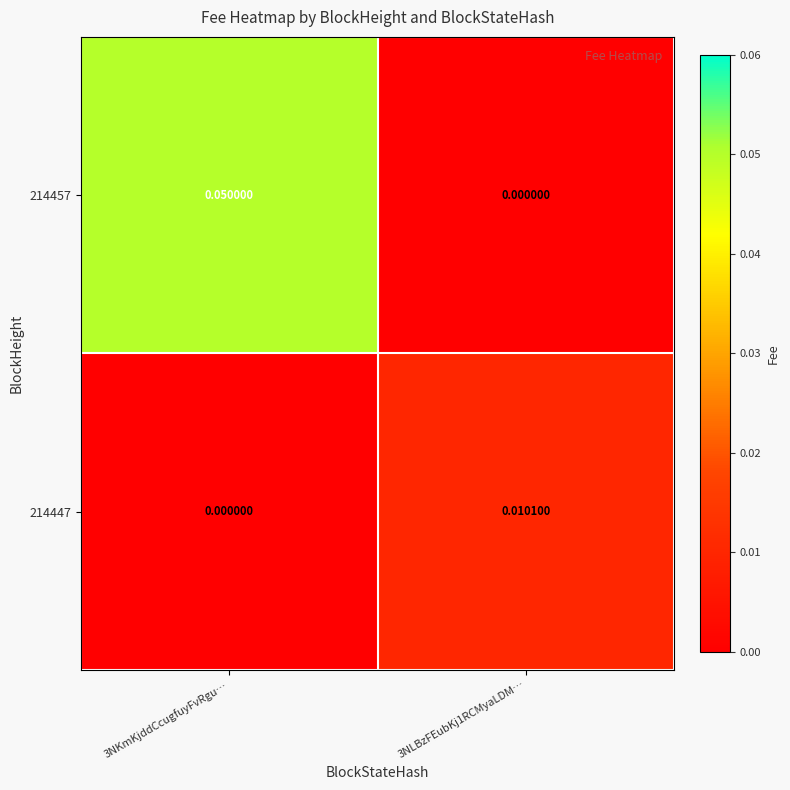

Rank the series by their average value, from lowest to highest.

214447, 214457